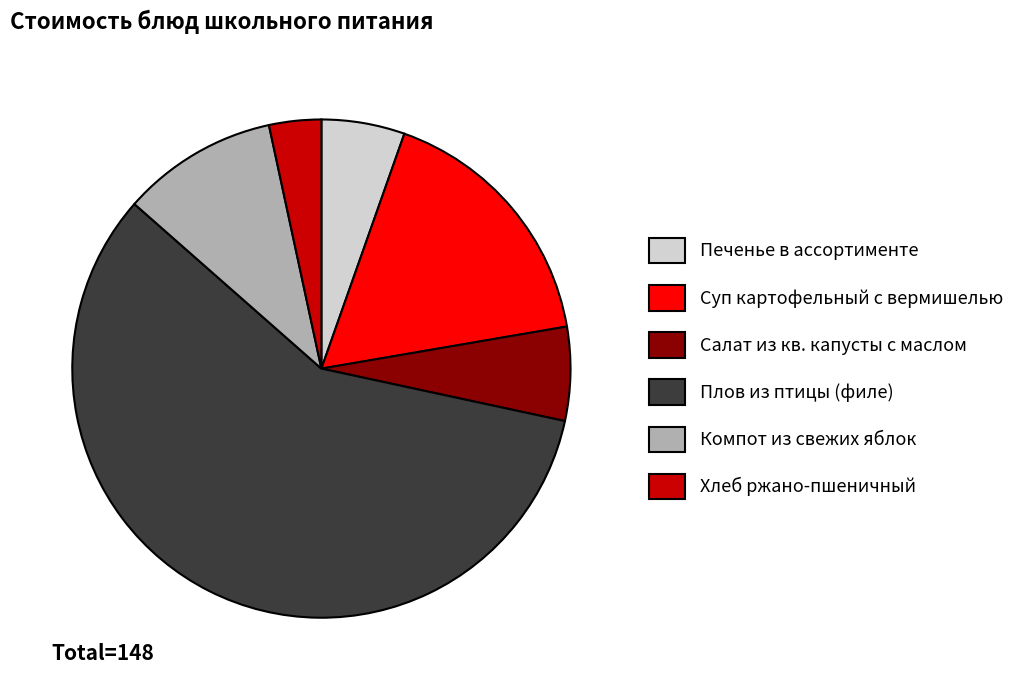

Approximately how many times larger is the value at Компот из свежих яблок compared to Суп картофельный с вермишелью?

0.6